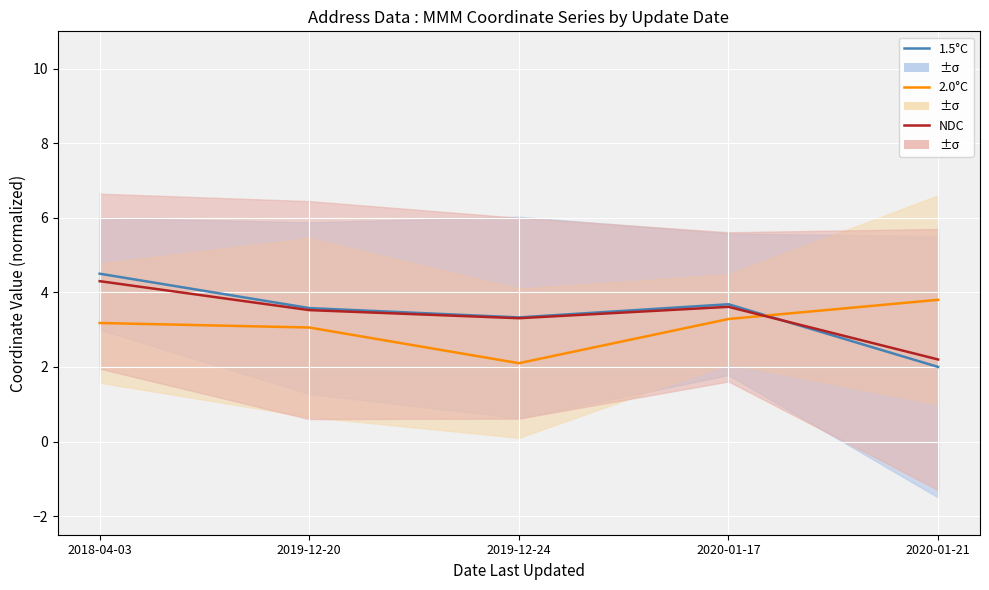

What is the sum of the 2.0°C values at 2020-01-21 and 2018-04-03?

7.0